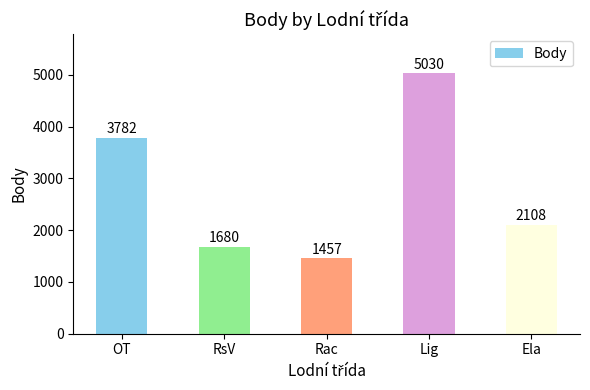

What is the value of the 5th bar from the left?

2108